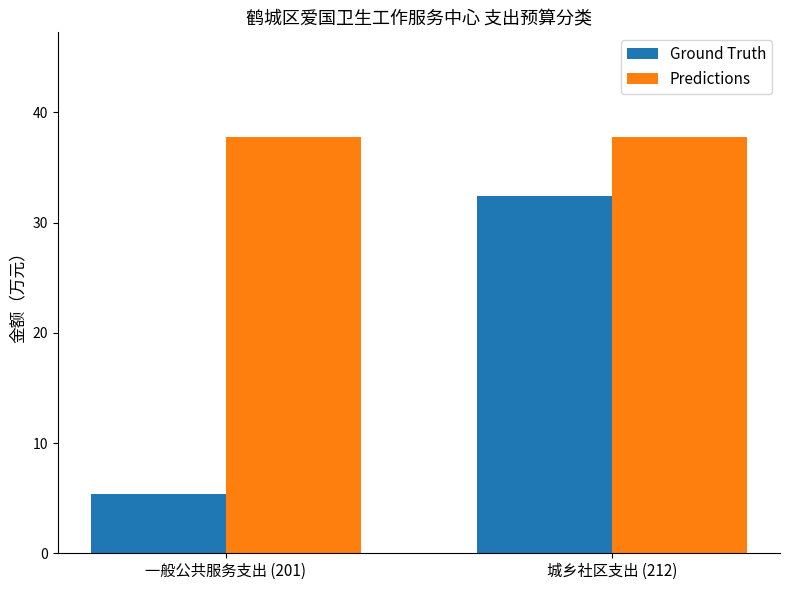

Which series has the largest total across all categories?

Predictions